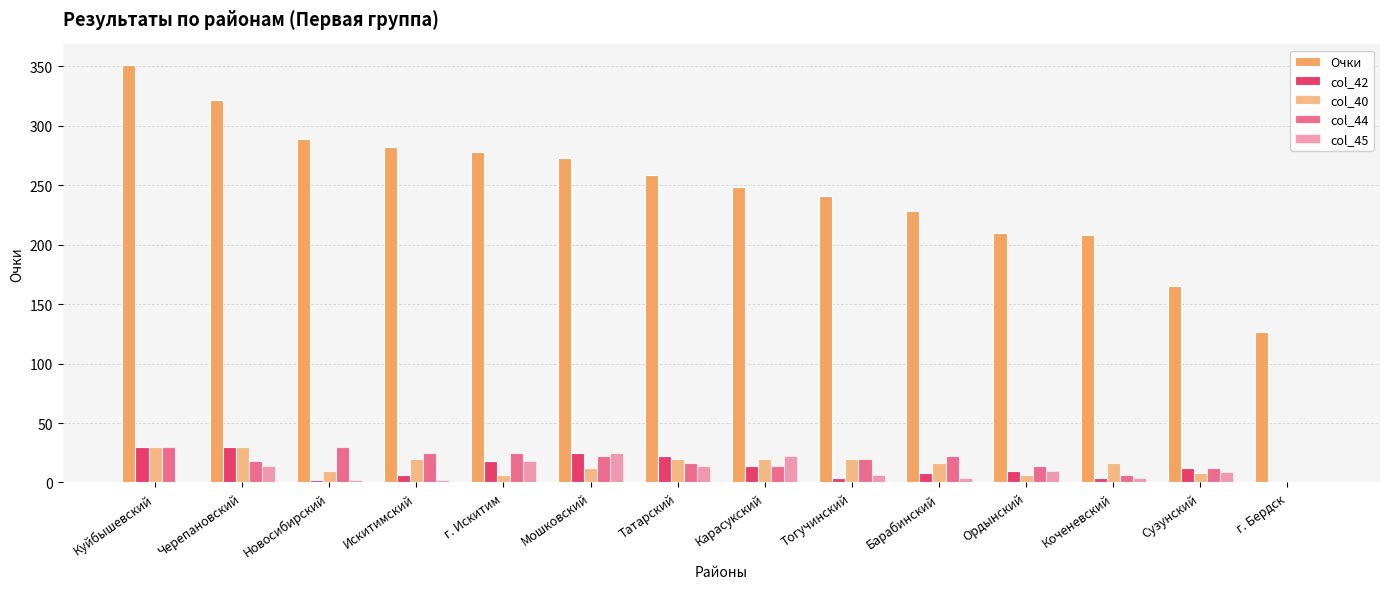

Are the bars grouped side by side (vs. stacked)?

Yes